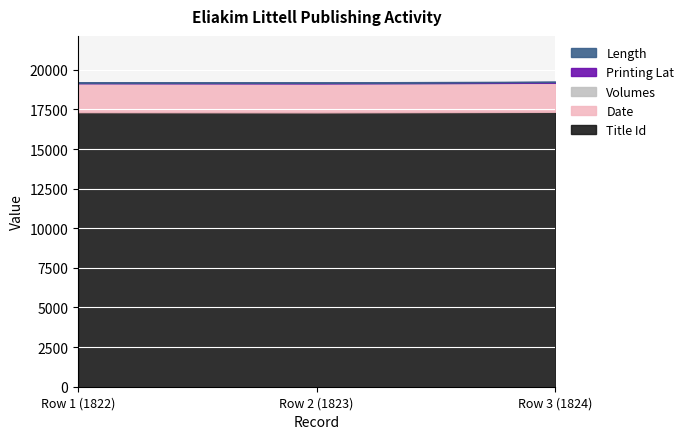

Reading left to right, what are all the values shown in this chart?

Title Id: Row 1 (1822)=17329.0	Row 2 (1823)=17314.0	Row 3 (1824)=17350.0
Date: Row 1 (1822)=1822.0	Row 2 (1823)=1823.0	Row 3 (1824)=1824.0
Volumes: Row 1 (1822)=2.0	Row 2 (1823)=1.0	Row 3 (1824)=13.0
Printing Lat: Row 1 (1822)=40.0	Row 2 (1823)=42.4	Row 3 (1824)=42.4
Length: Row 1 (1822)=24.0	Row 2 (1823)=24.0	Row 3 (1824)=24.0